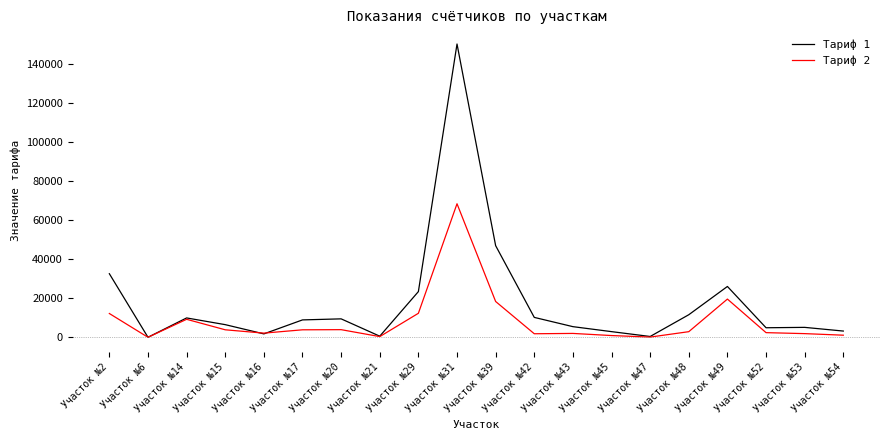

What is the difference between the maximum and minimum values in the Тариф 1 series?

150273